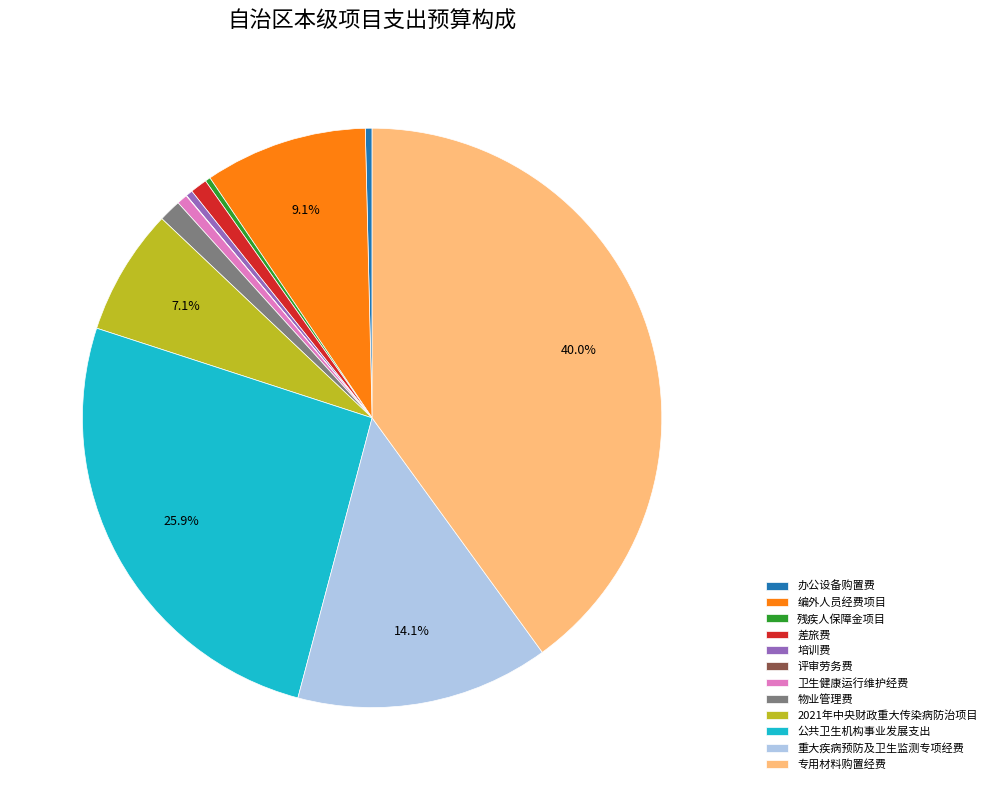

Is there any slice that represents more than half of the pie?

No